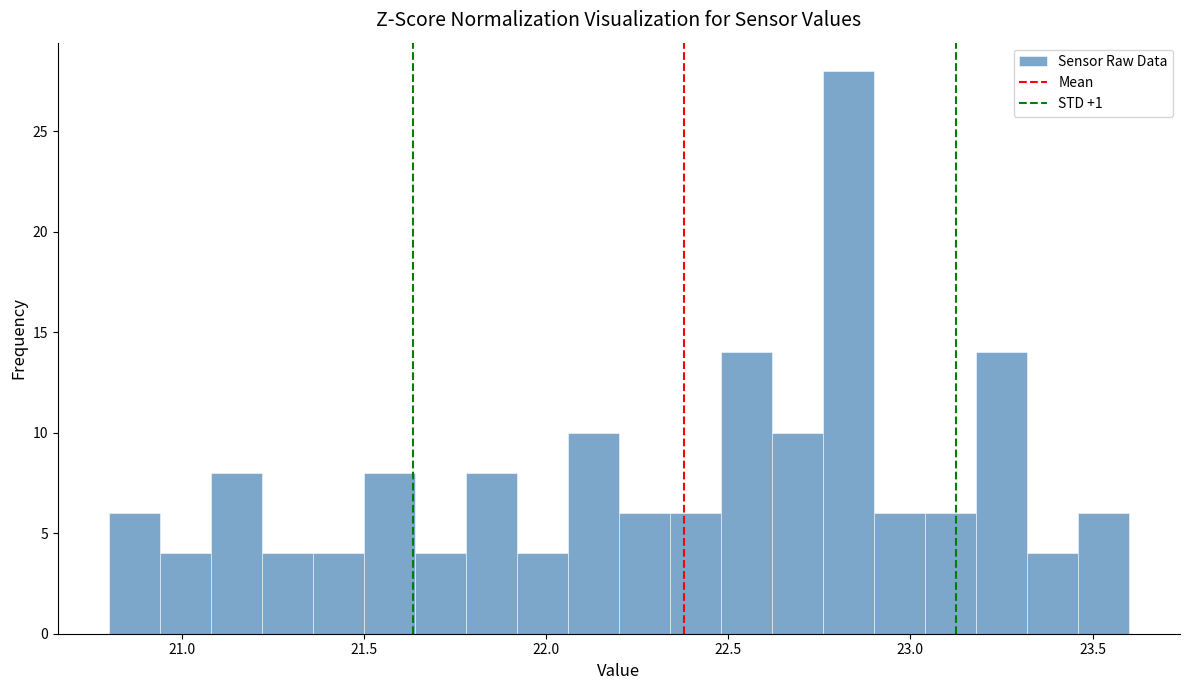

Read against the x-axis, roughly where is the centre of the tallest bar?

22.85